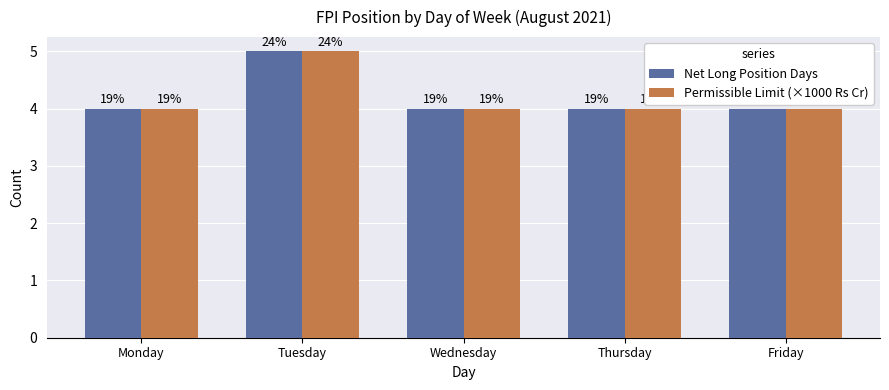

List the labels in order of Permissible Limit (×1000 Rs Cr) value, smallest first.

Monday, Wednesday, Thursday, Friday, Tuesday